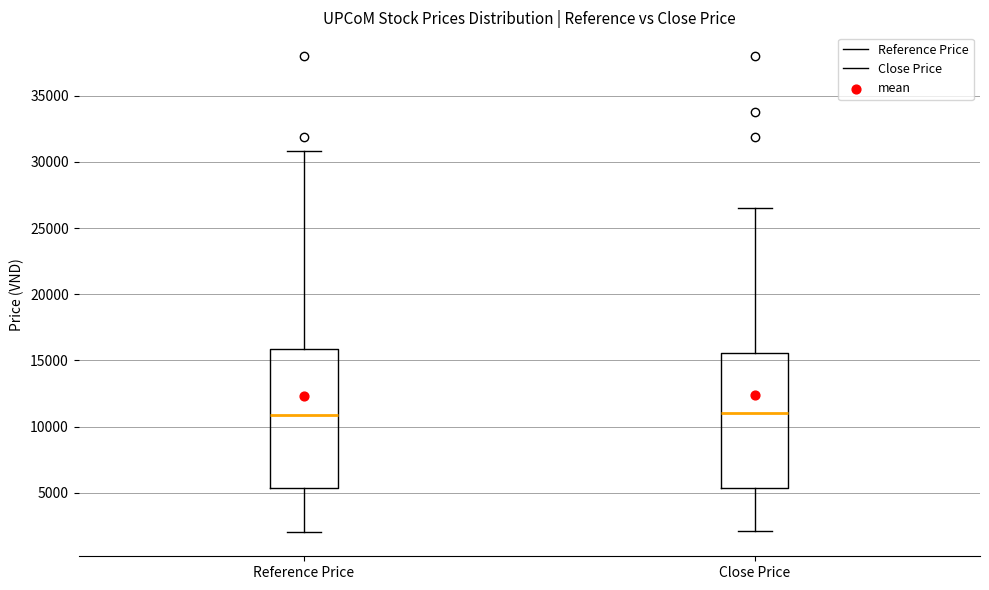

Reading left to right, transcribe this box plot: for each box, give where its median line is, the range the box spans, and where its two whiskers end, as read against the y-axis. The values are not printed on the chart, so give them approximately, as read against the axis.

Reference Price: median 11000, box 5500 to 16000, whiskers 2000 to 31000
Close Price: median 11000, box 5500 to 15500, whiskers 2000 to 26500